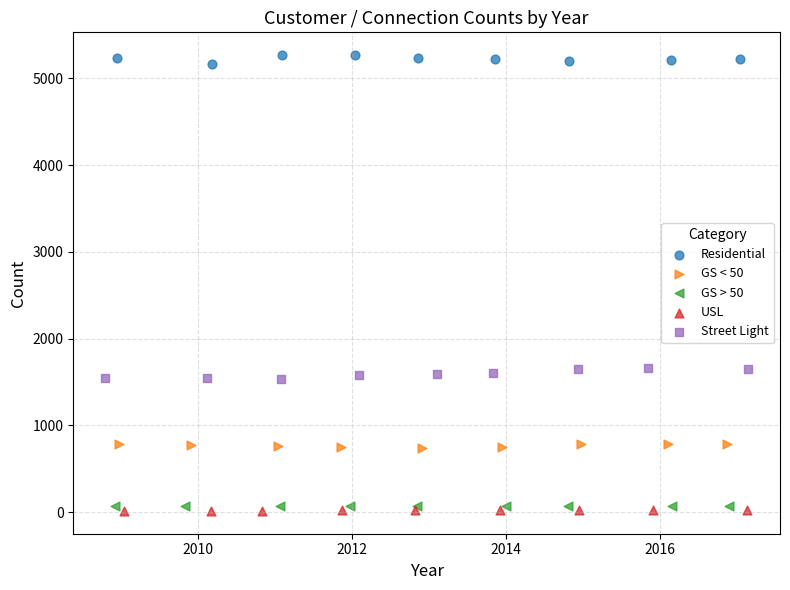

Which series contains the highest Y value?

Residential